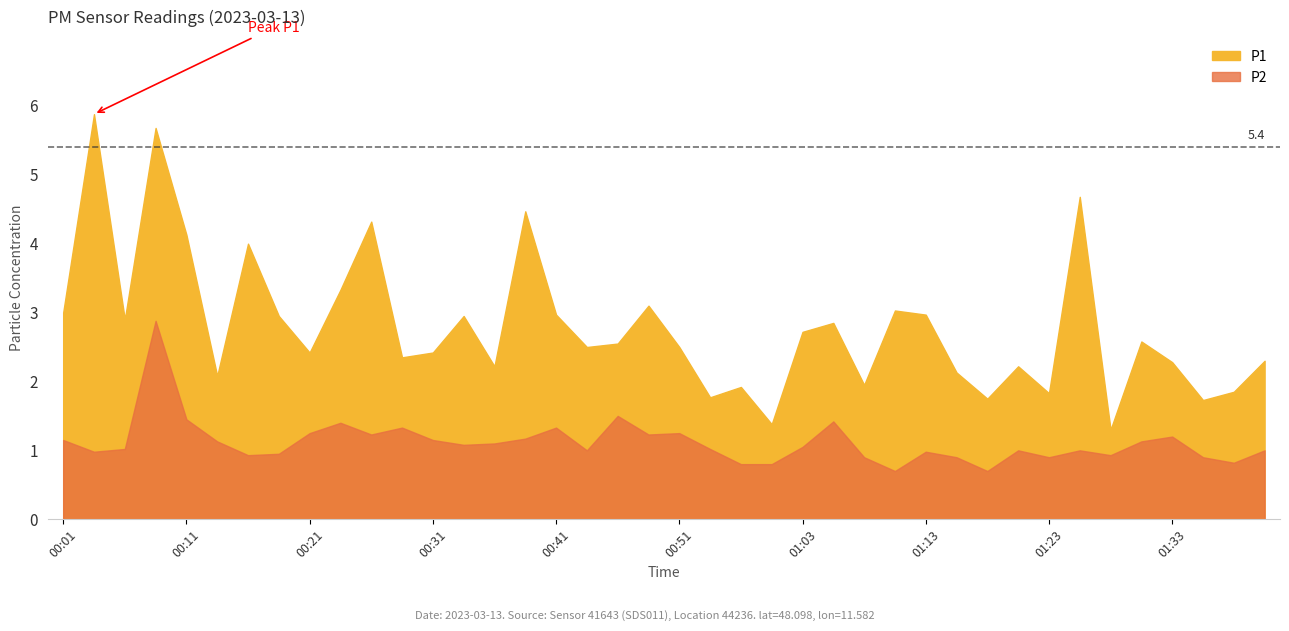

Between 00:26 and 00:31, which series saw the biggest shift?

P1